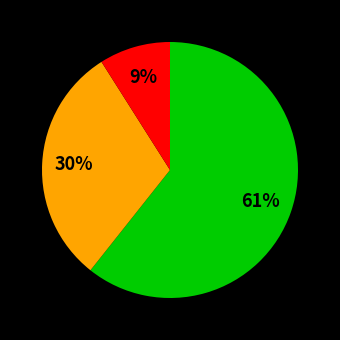

Is there a majority slice in this chart?

Yes